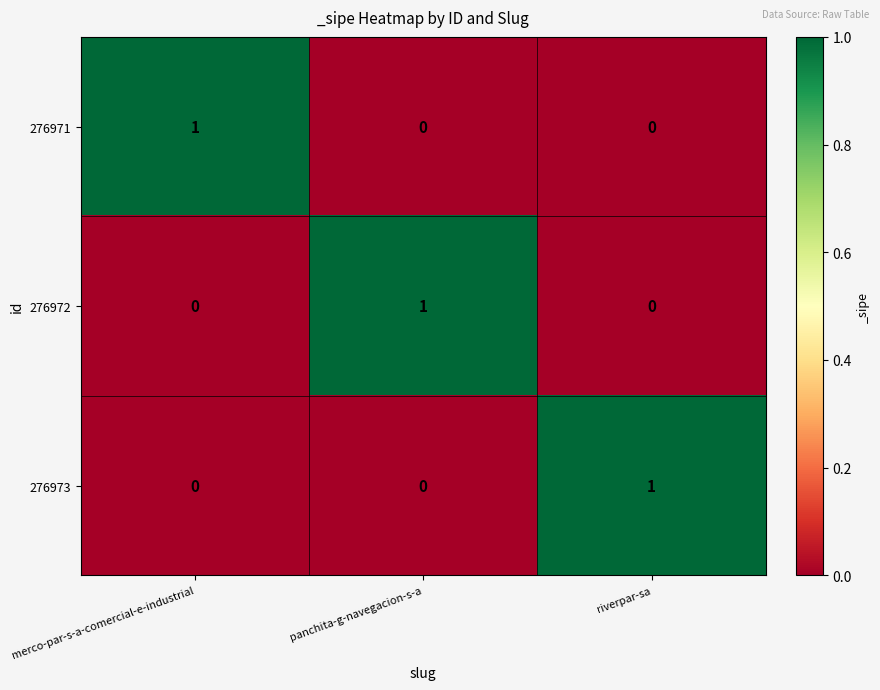

Reading right to left, extract all data points from this chart.

276971: riverpar-sa=0	panchita-g-navegacion-s-a=0	merco-par-s-a-comercial-e-industrial=1
276972: riverpar-sa=0	panchita-g-navegacion-s-a=1	merco-par-s-a-comercial-e-industrial=0
276973: riverpar-sa=1	panchita-g-navegacion-s-a=0	merco-par-s-a-comercial-e-industrial=0